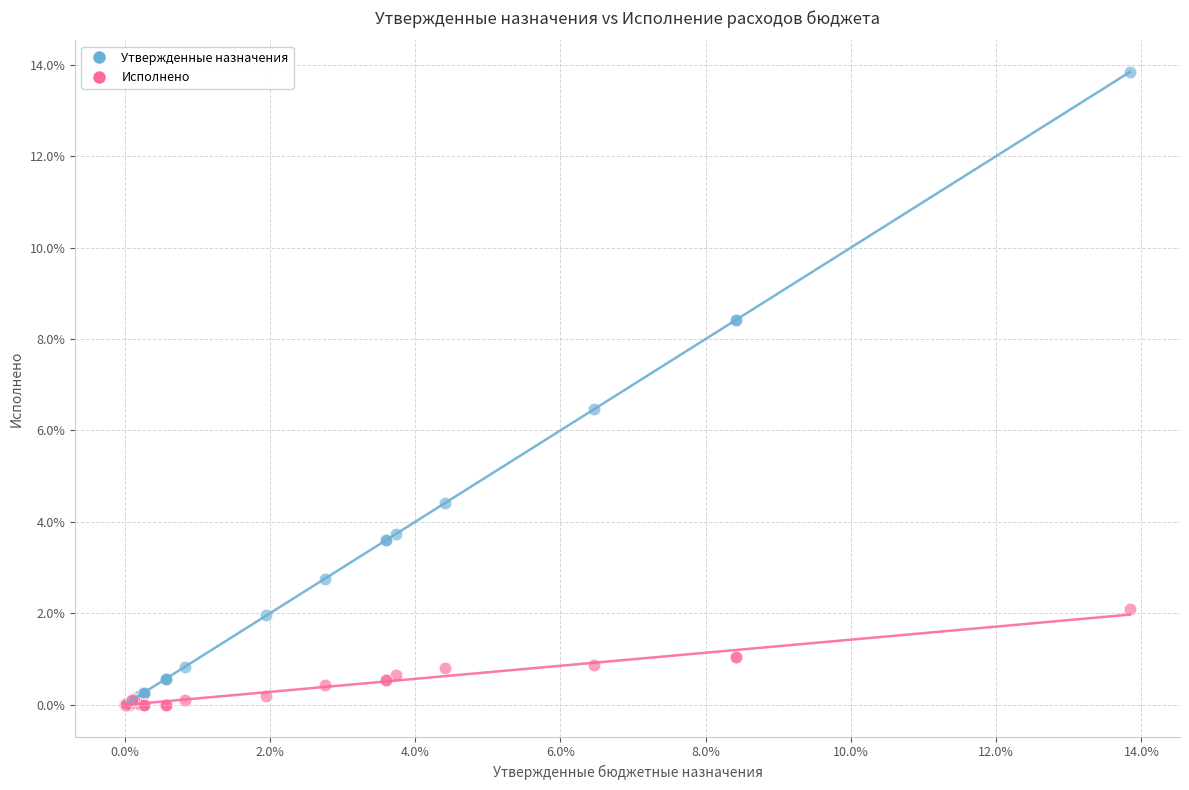

Across all series, what Y value is closest to 6?

6.5